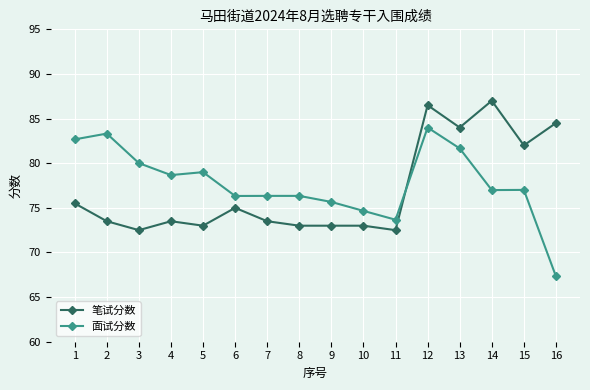

Which series has the largest total across all categories?

面试分数